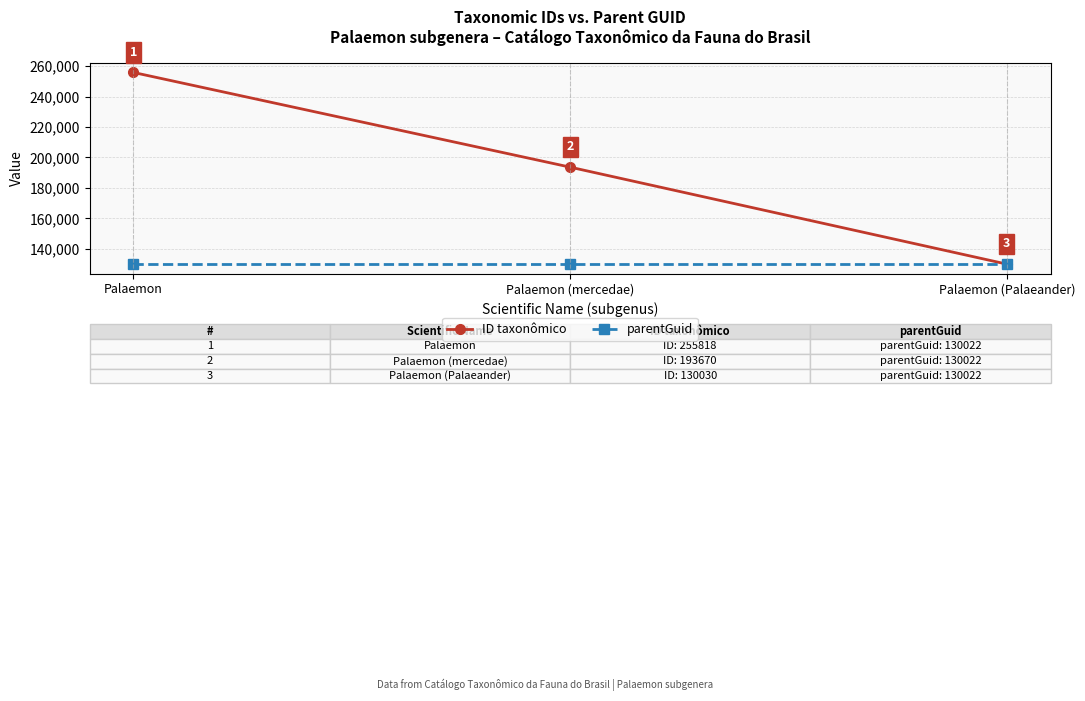

Reading left to right, extract all data points from this chart.

ID taxonômico: Palaemon=255818	Palaemon (mercedae)=193670	Palaemon (Palaeander)=130030
parentGuid: Palaemon=130022	Palaemon (mercedae)=130022	Palaemon (Palaeander)=130022